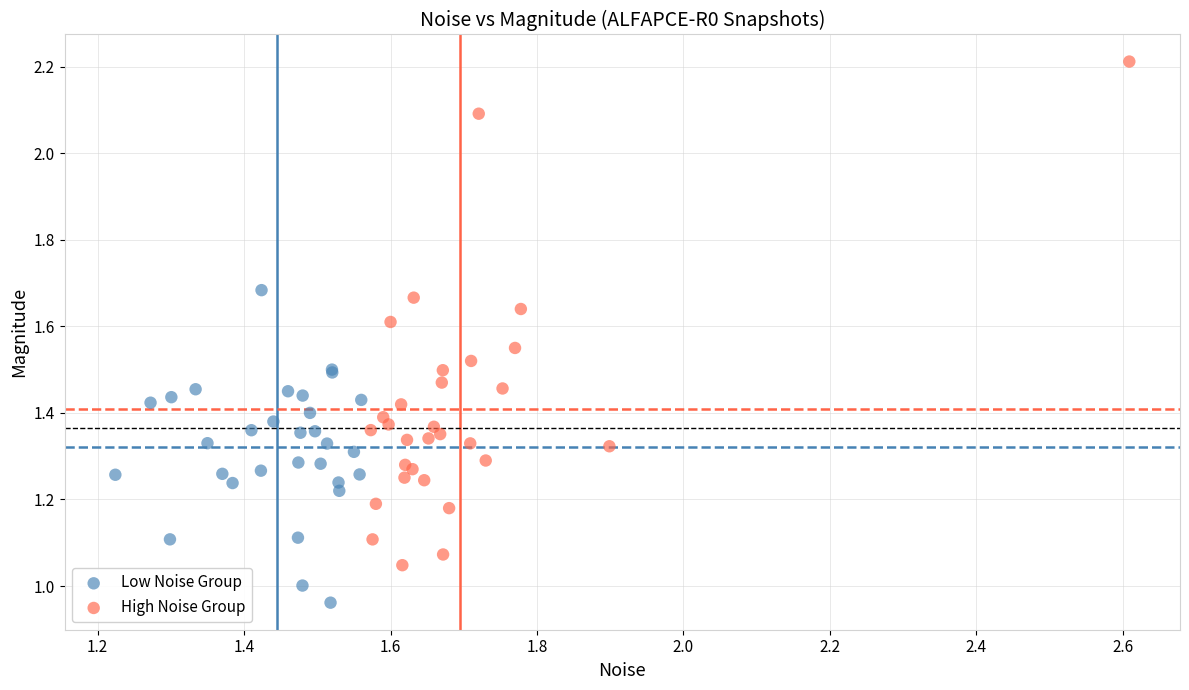

Which series has the largest Y range (max minus min)?

High Noise Group